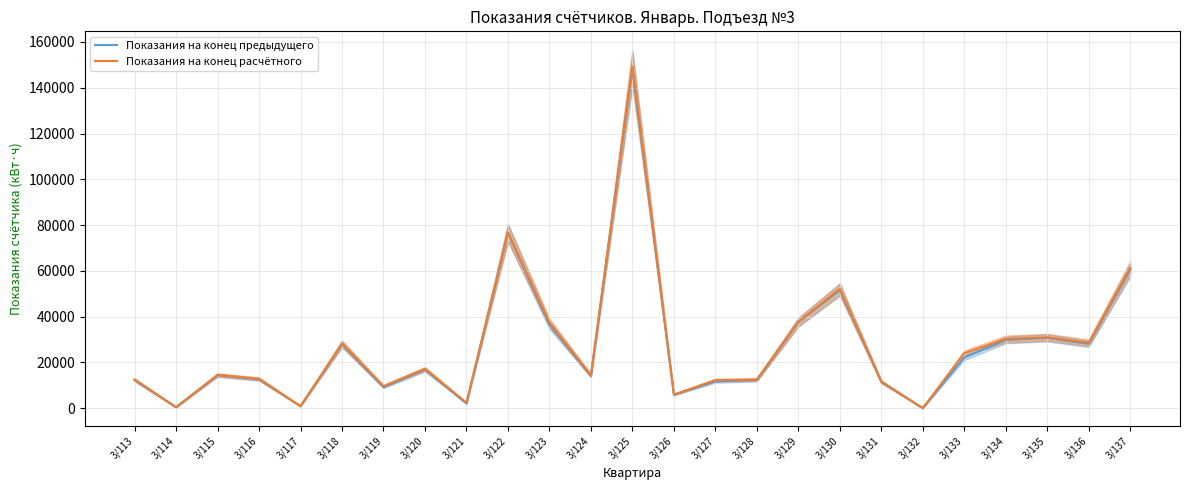

At how many categories does at least one series exceed 69098?

2